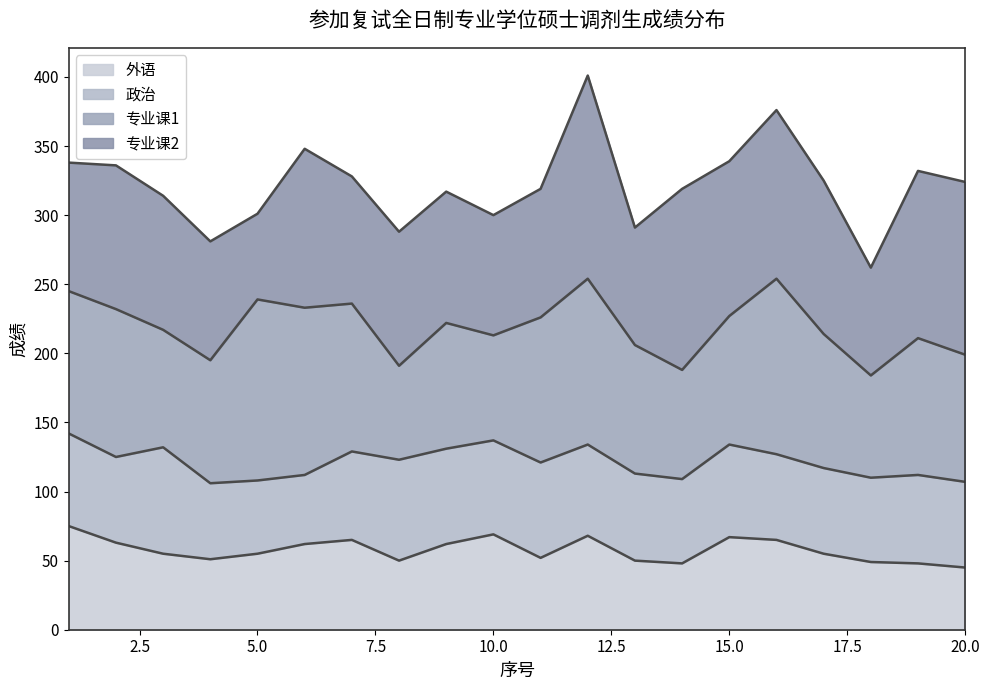

True or false: 政治 and 总分 intersect in this chart.

False